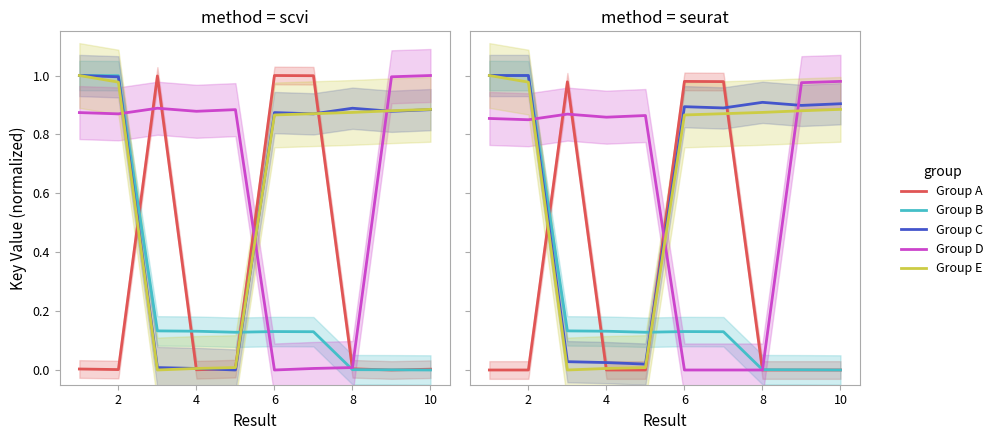

The Group E (All) series shows 1.4 at 6. True or false?

False